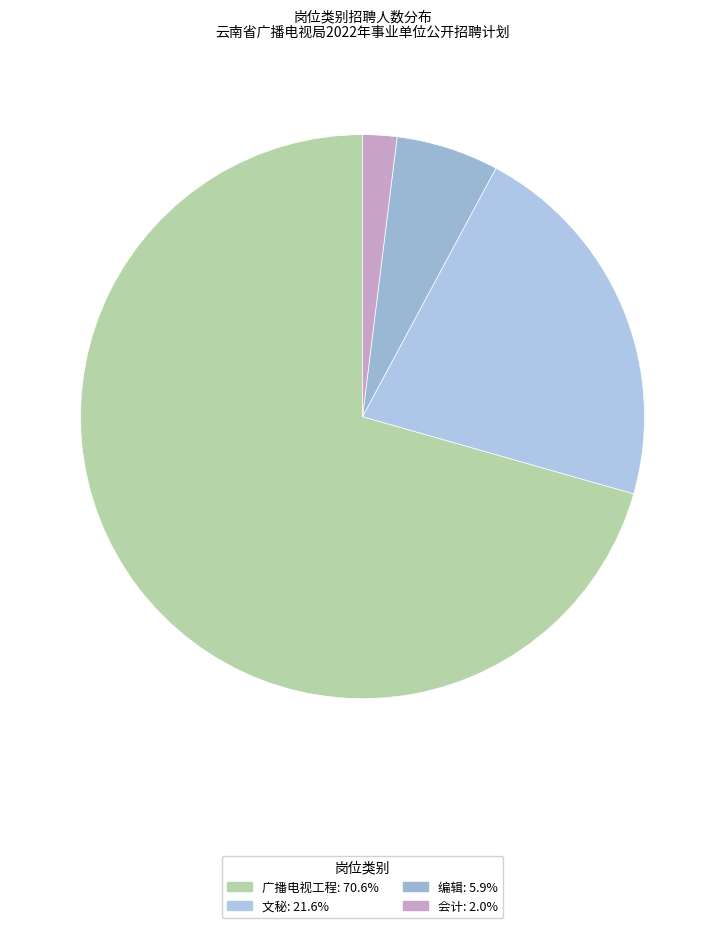

Which slice is the largest?

广播电视工程